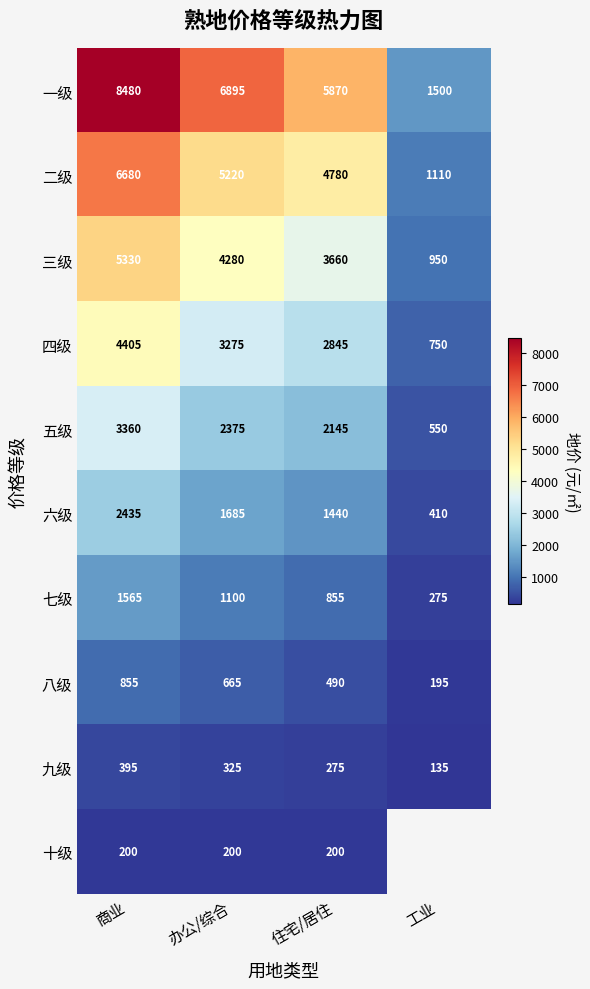

At how many categories does at least one series exceed 5927?

2